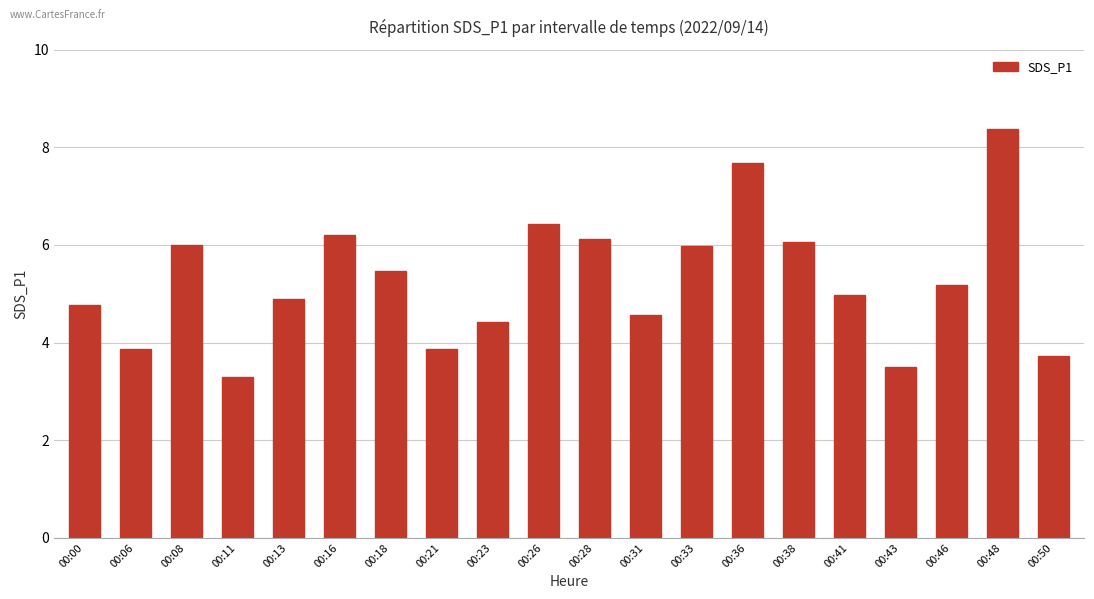

Reading left to right, list all the values displayed in this chart.

4.8	3.9	6.0	3.3	4.9	6.2	5.5	3.9	4.4	6.4	6.1	4.6	6.0	7.7	6.1	5.0	3.5	5.2	8.4	3.7